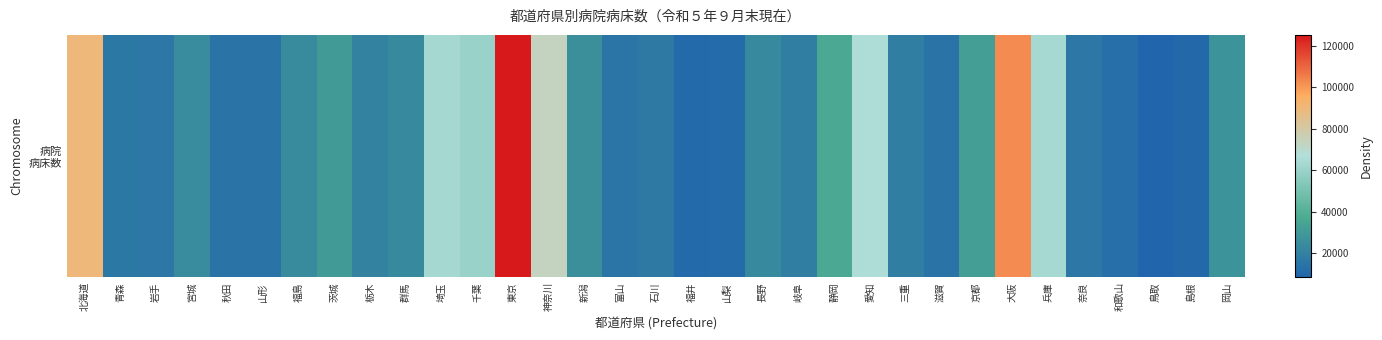

Between 兵庫 and 長野, which is larger?

兵庫